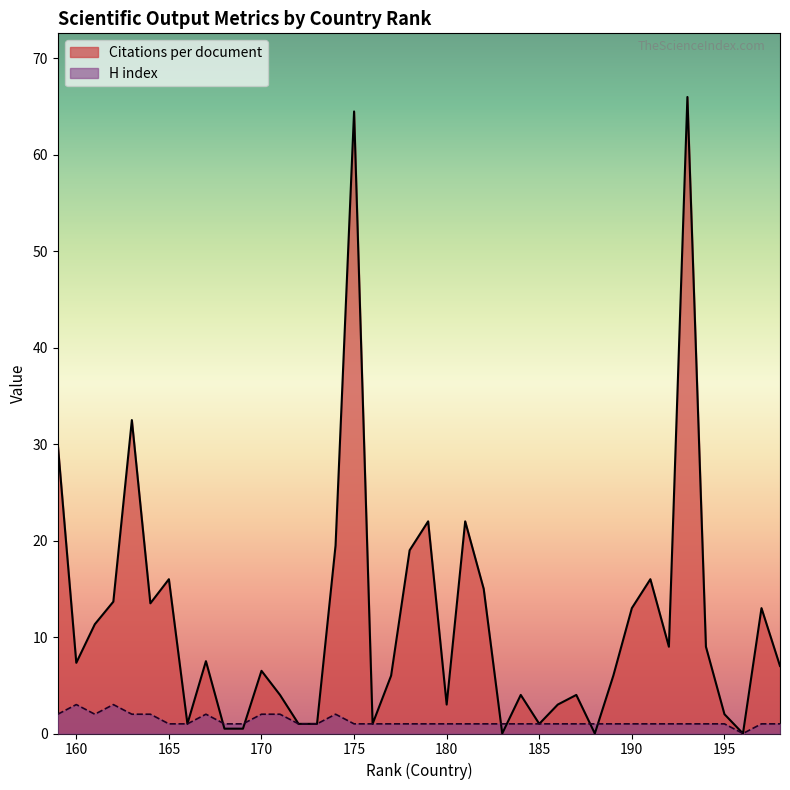

What are all the series names shown in the legend?

Citations per document, H index